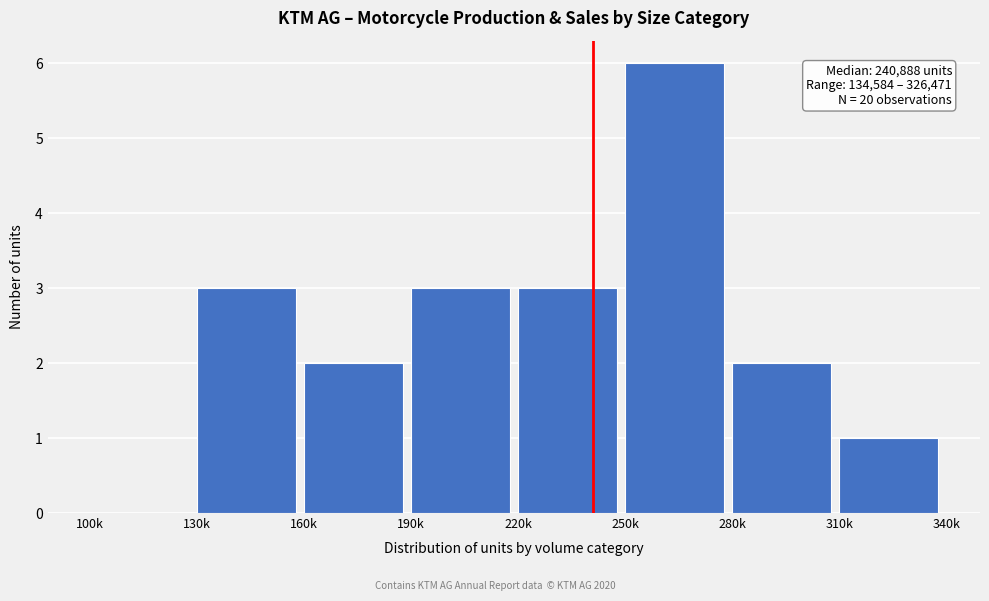

Reading left to right, transcribe all the data shown in this chart.

100k=0	130k=3	160k=2	190k=3	220k=3	250k=6	280k=2	310k=1